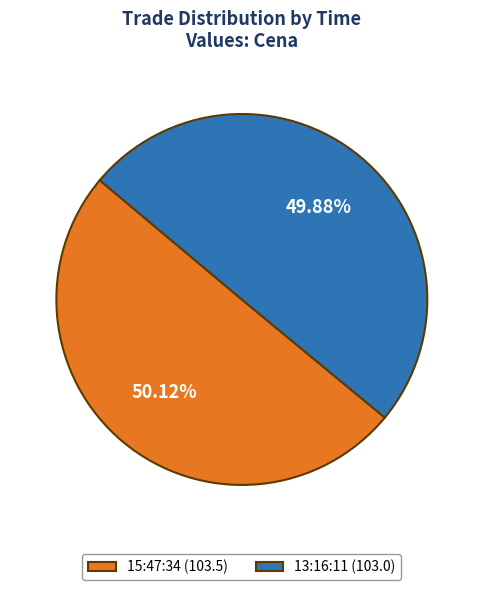

Do 15:47:34 and 13:16:11 together represent more than half of the pie?

Yes